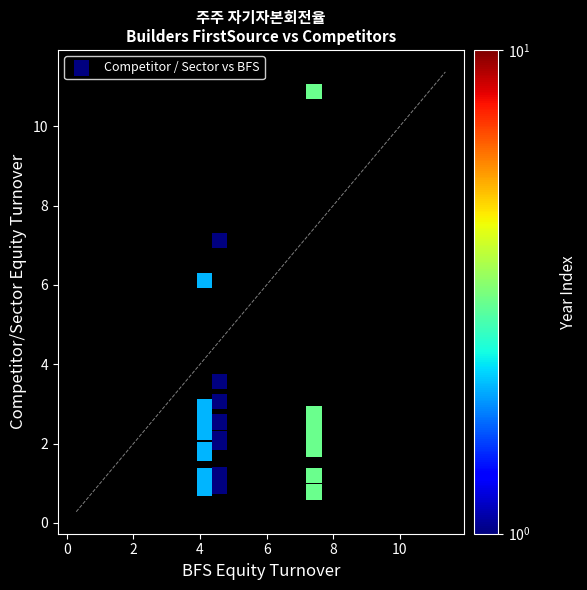

What Y value in the scatter plot is closest to 5?

6.1